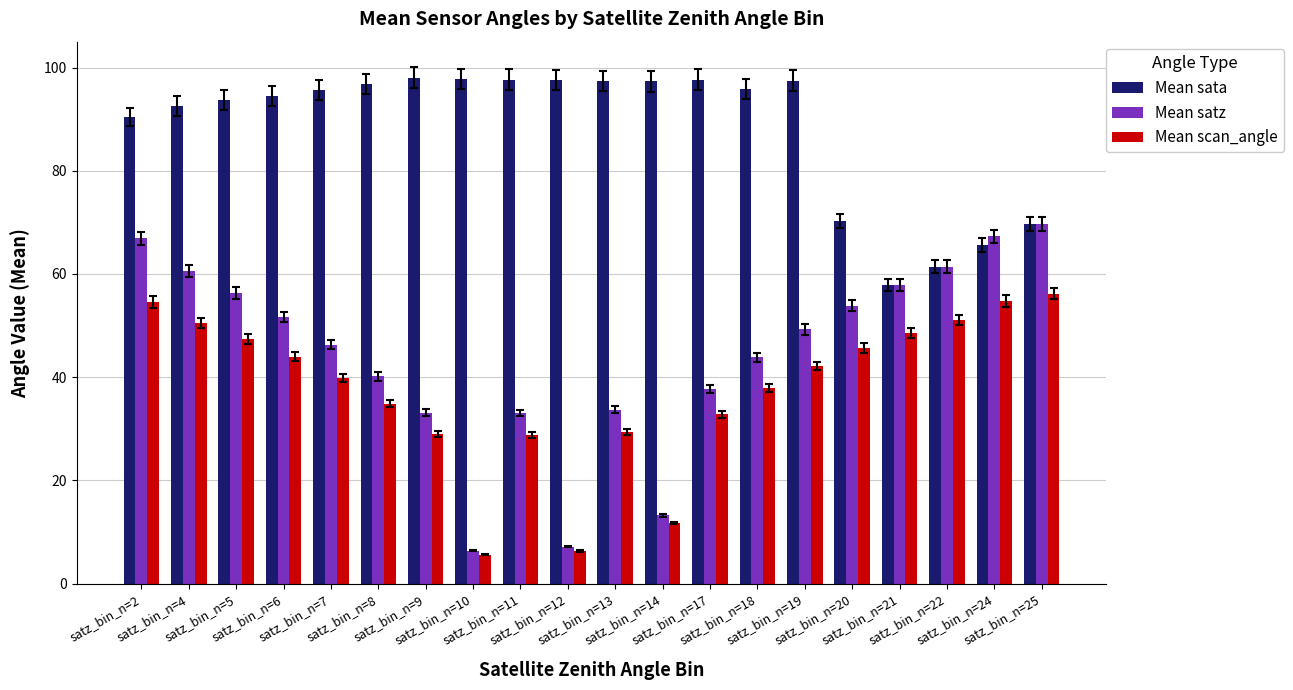

At which category is the sum across all series the highest?

satz_bin_n=2